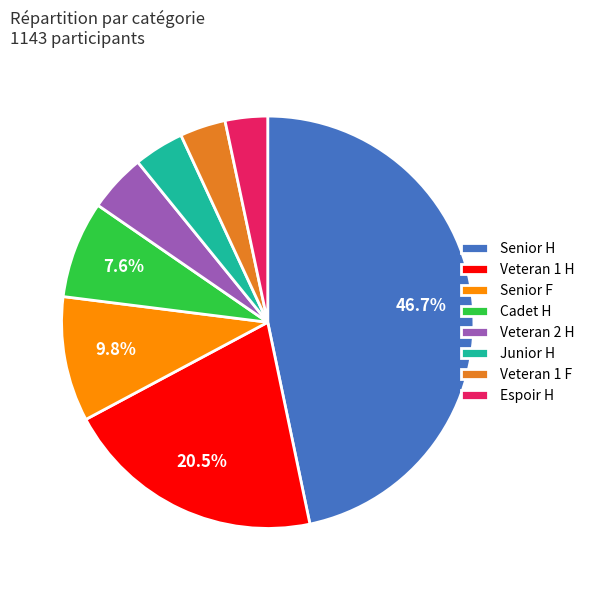

How many segments does this pie chart have?

8